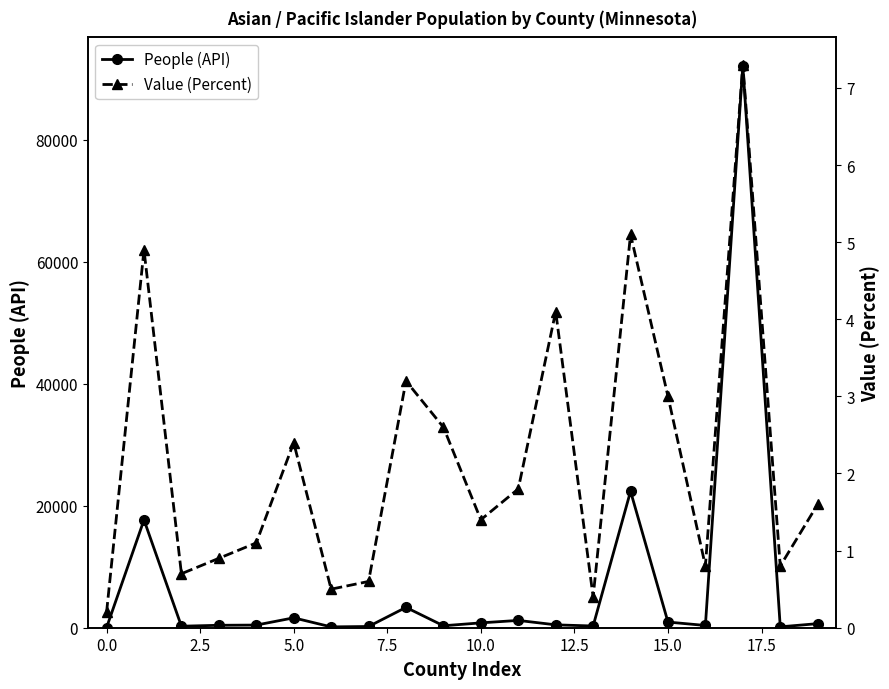

At which label is Value (Percent) closest to 3?

15